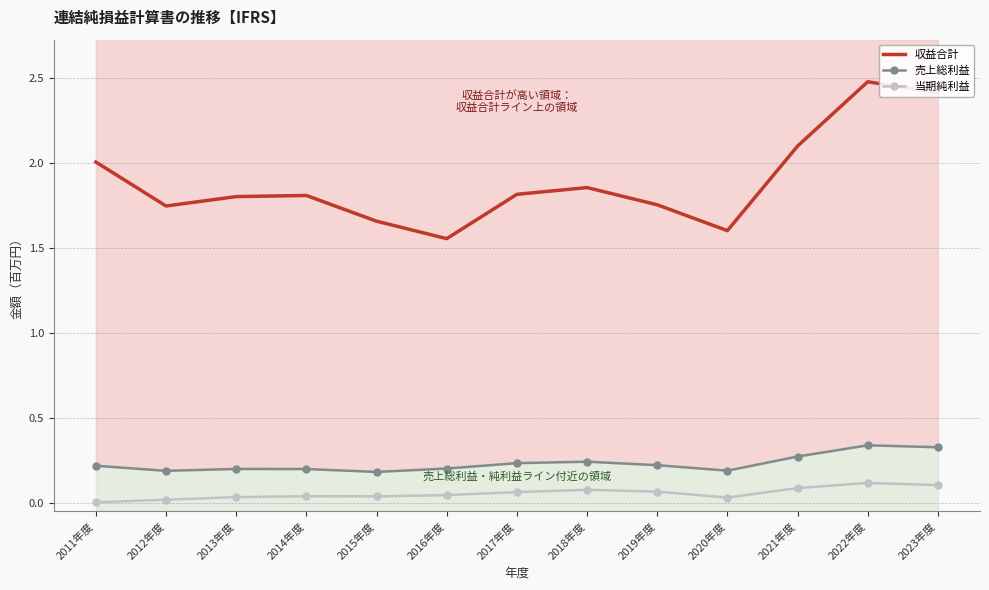

True or false: 当期純利益 and 売上総利益 intersect in this chart.

False